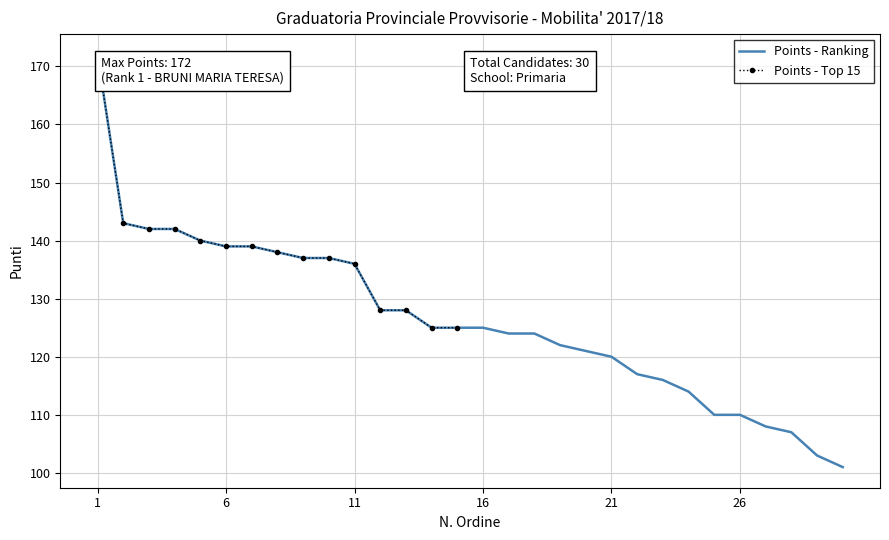

What is the highest value of the Points - Ranking series?

172